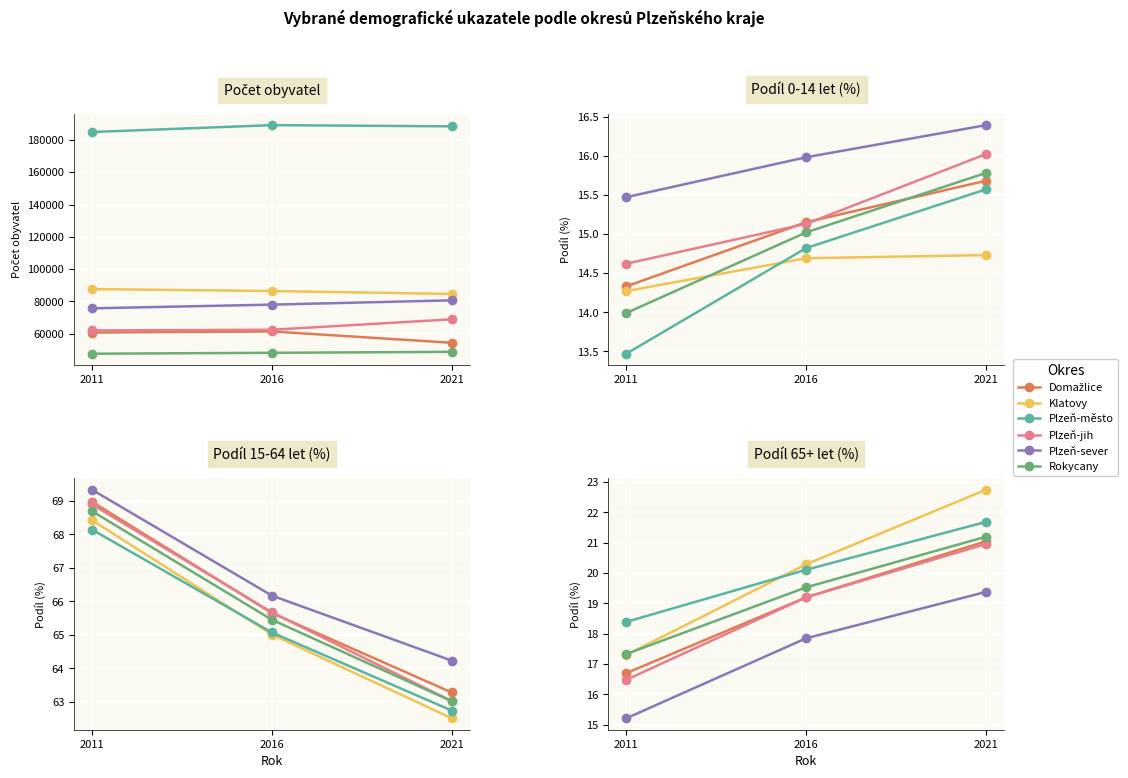

Between 2011 and 2021, which is larger?

2021